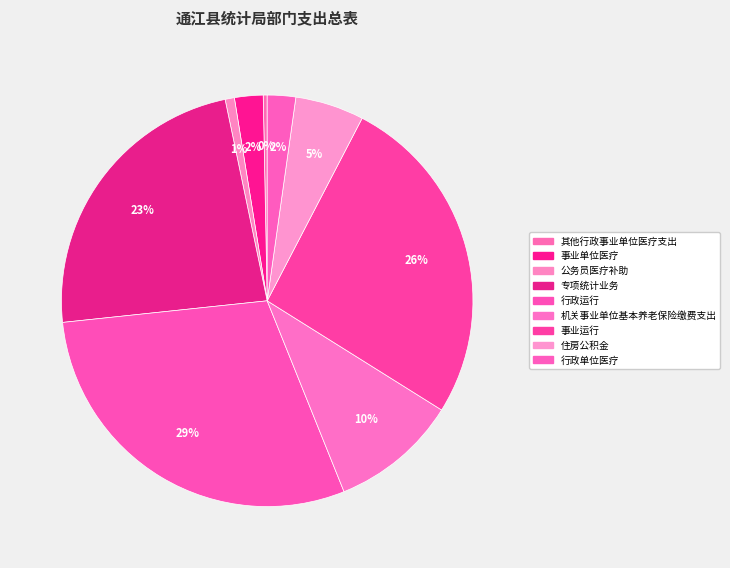

Approximately how many times larger is the value at 机关事业单位基本养老保险缴费支出 compared to 事业运行?

0.4